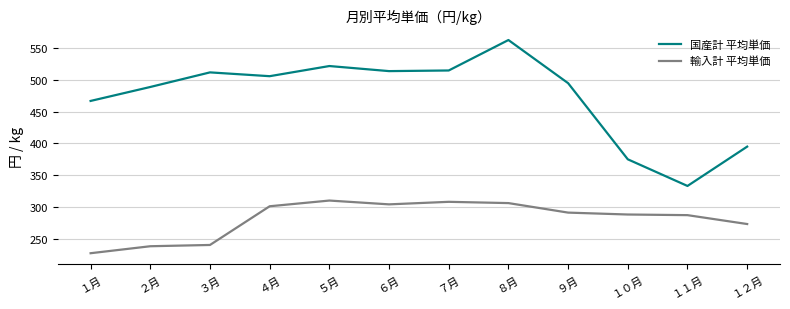

Between ５月 and １２月, which series saw the biggest shift?

国産計 平均単価